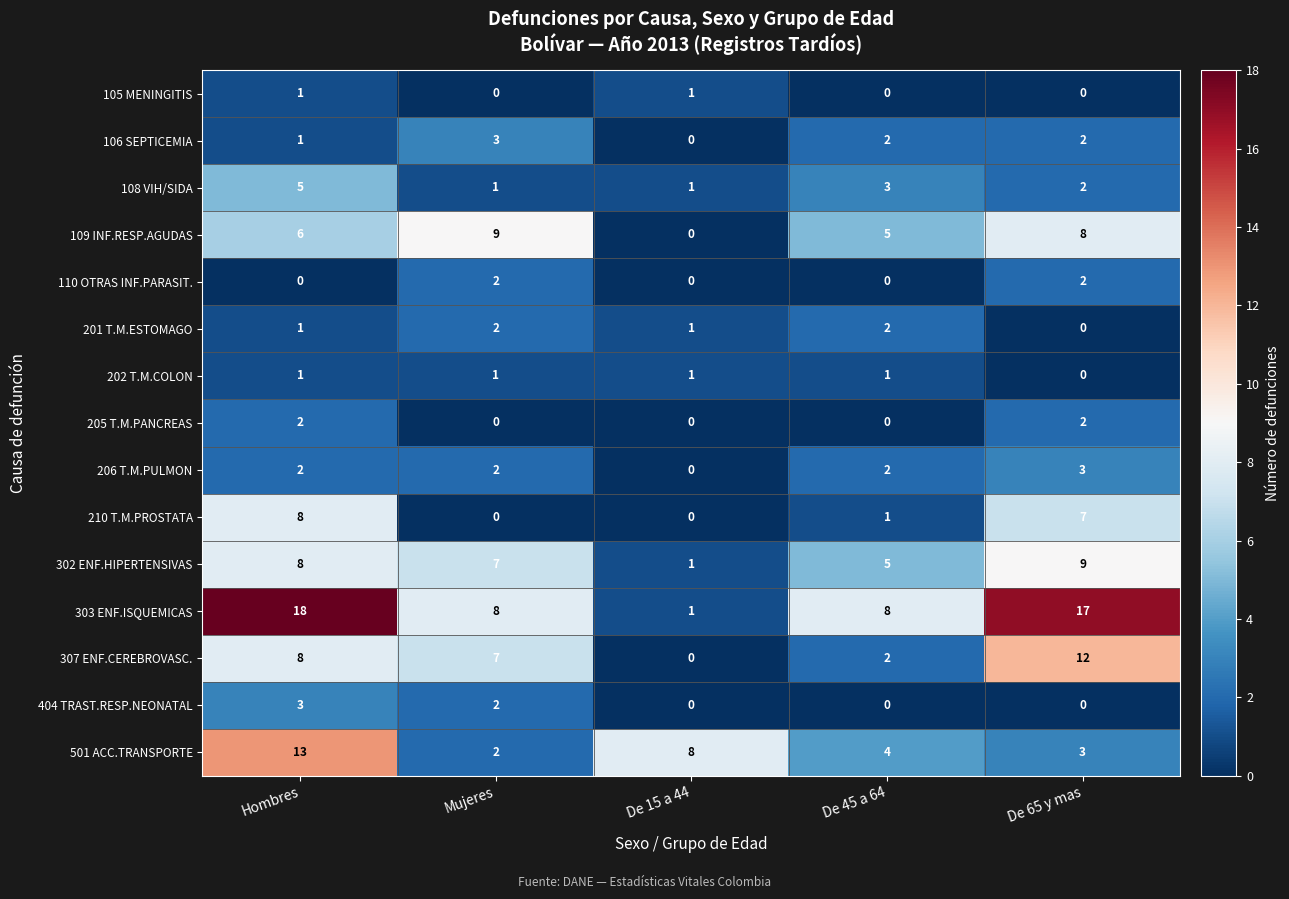

Is it true that 206 T.M.PULMON equals 1 at Hombres?

False